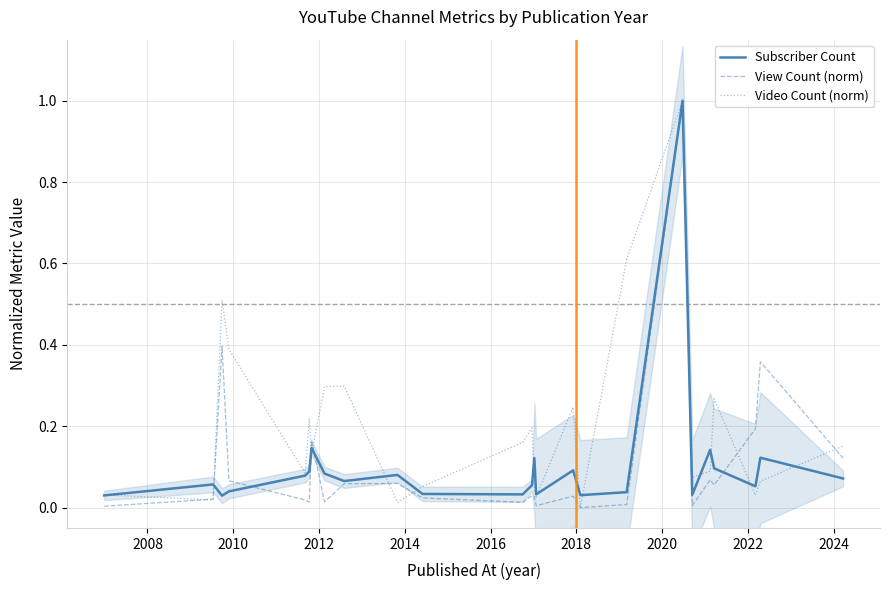

What is the highest value of the Subscriber Count series?

1.0